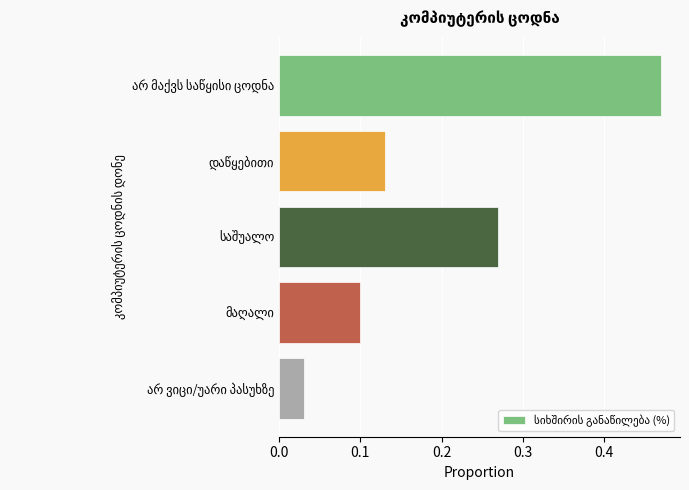

Does the chart contain stacked bars?

No